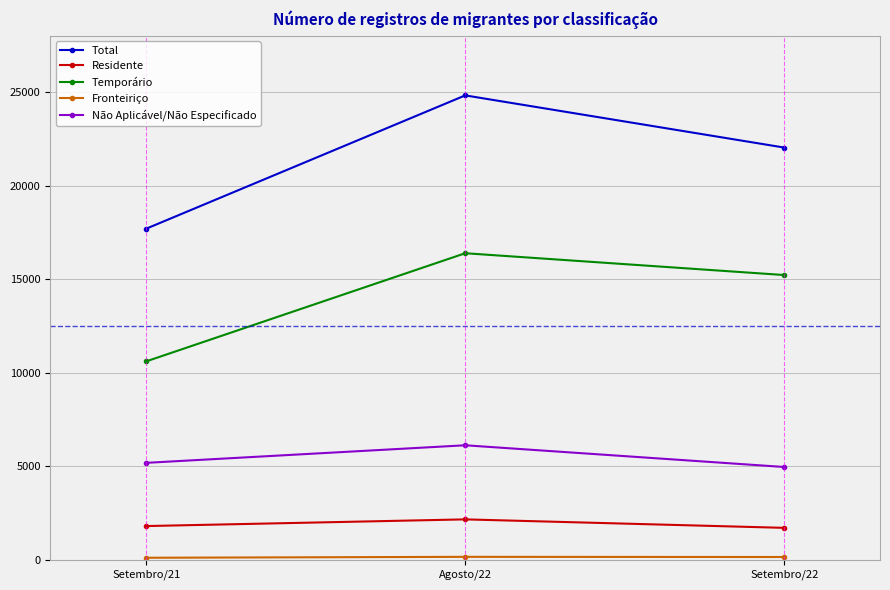

Which series has the largest total across all categories?

Total